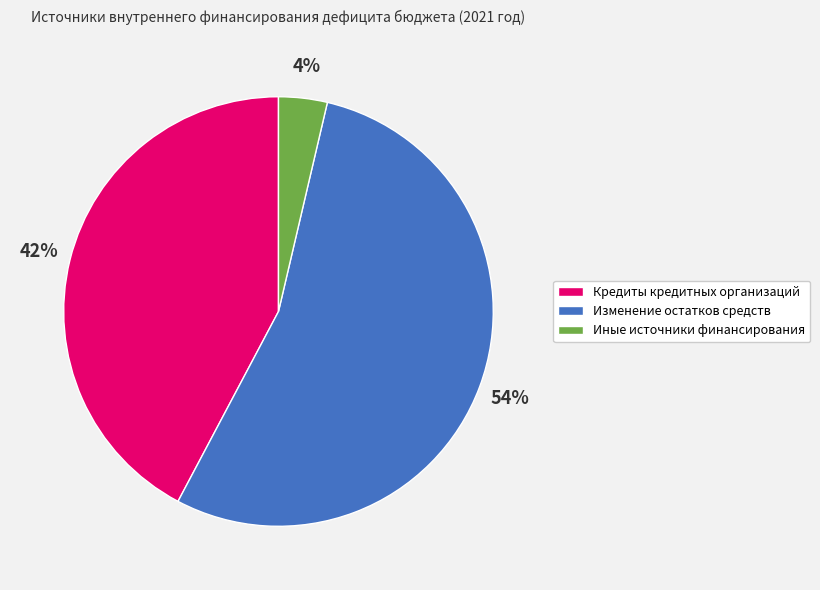

To the nearest percent, what is the combined percentage of Кредиты кредитных организаций and Изменение остатков средств?

96%